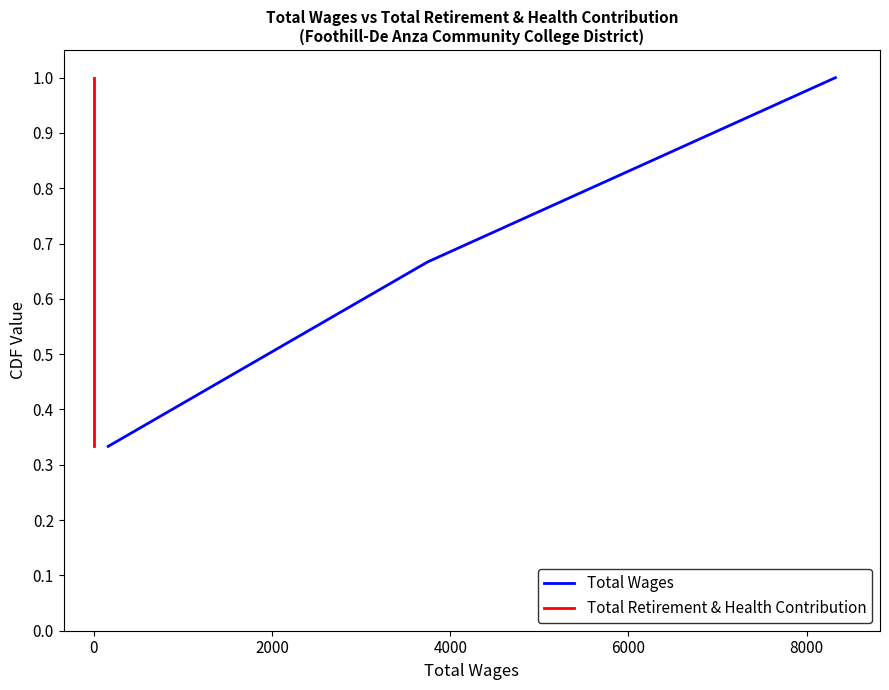

What is the highest value of the Total Wages series?

1.0